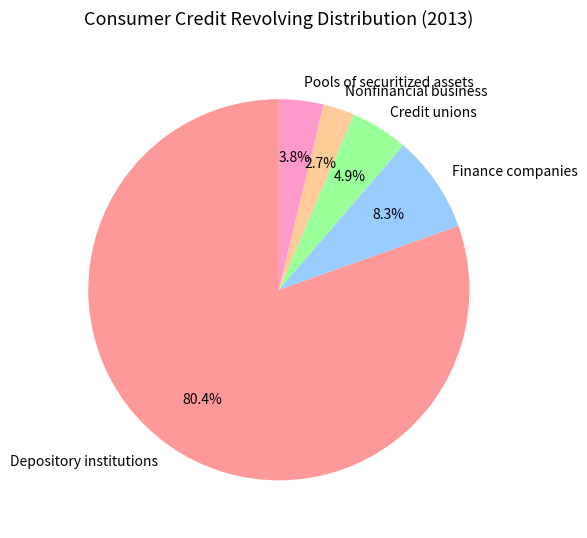

Which category has the smallest portion of the pie?

Nonfinancial business